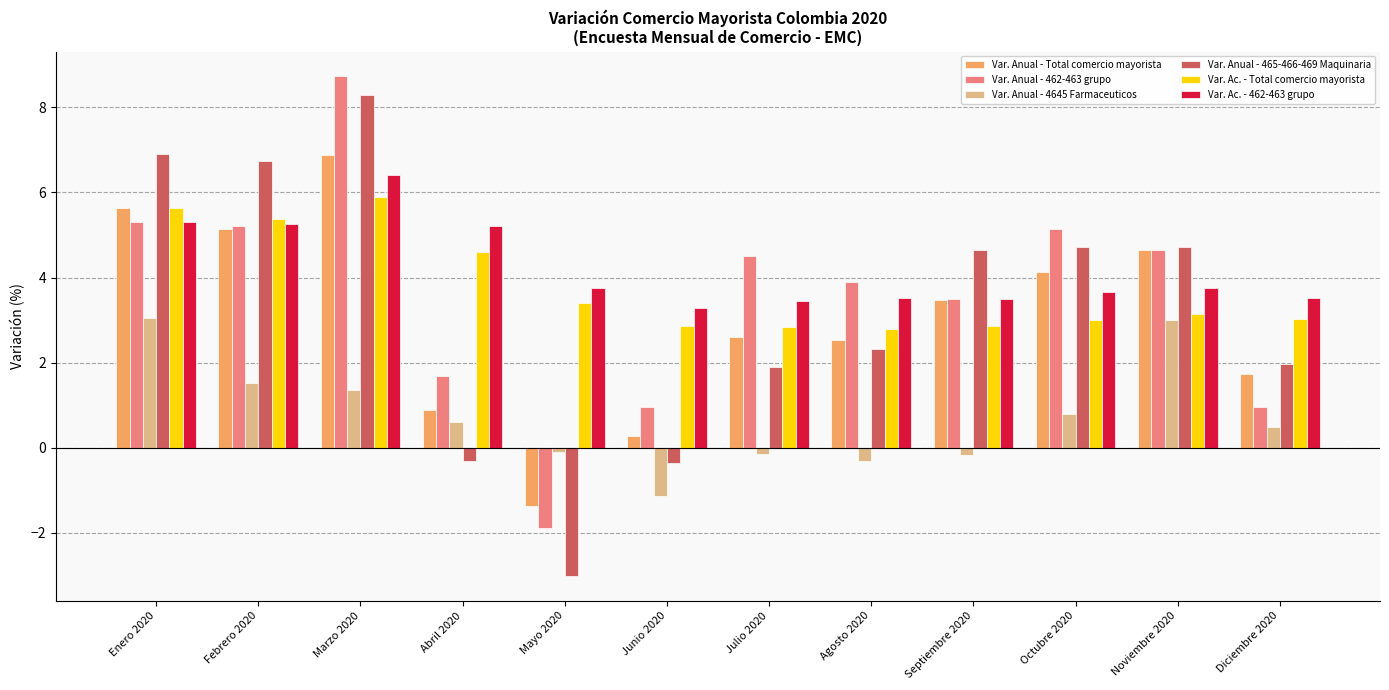

What position from the right is Febrero 2020?

11